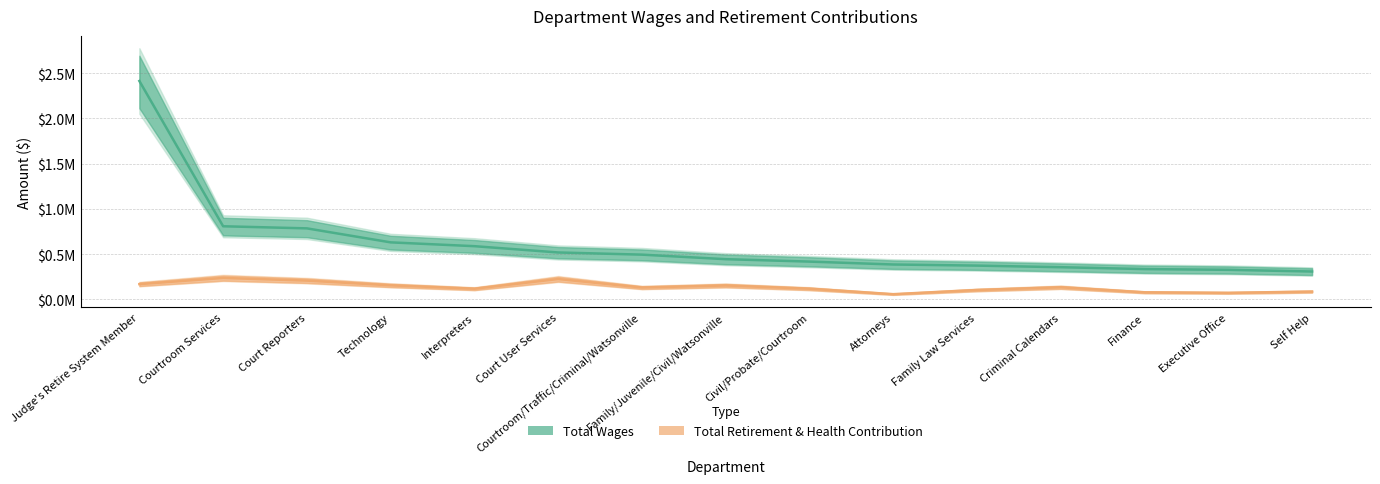

At which category does the chart reach its minimum across all series?

Attorneys